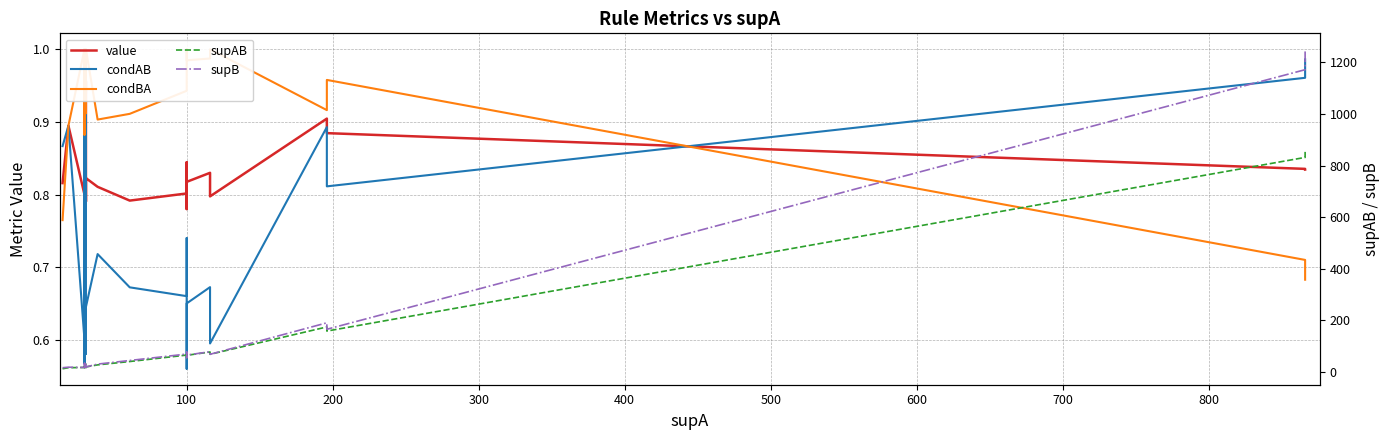

True or false: supB has more than 2 points higher than both neighbors.

True